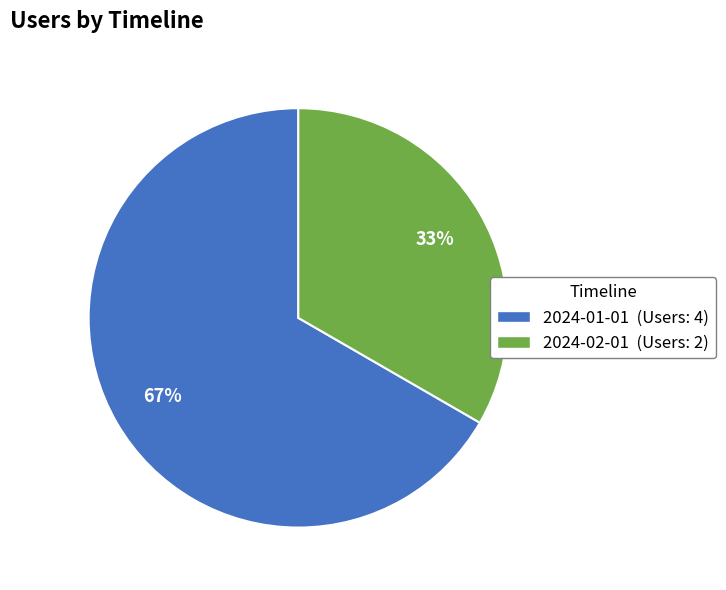

Which slice represents more than half of the pie?

2024-01-01